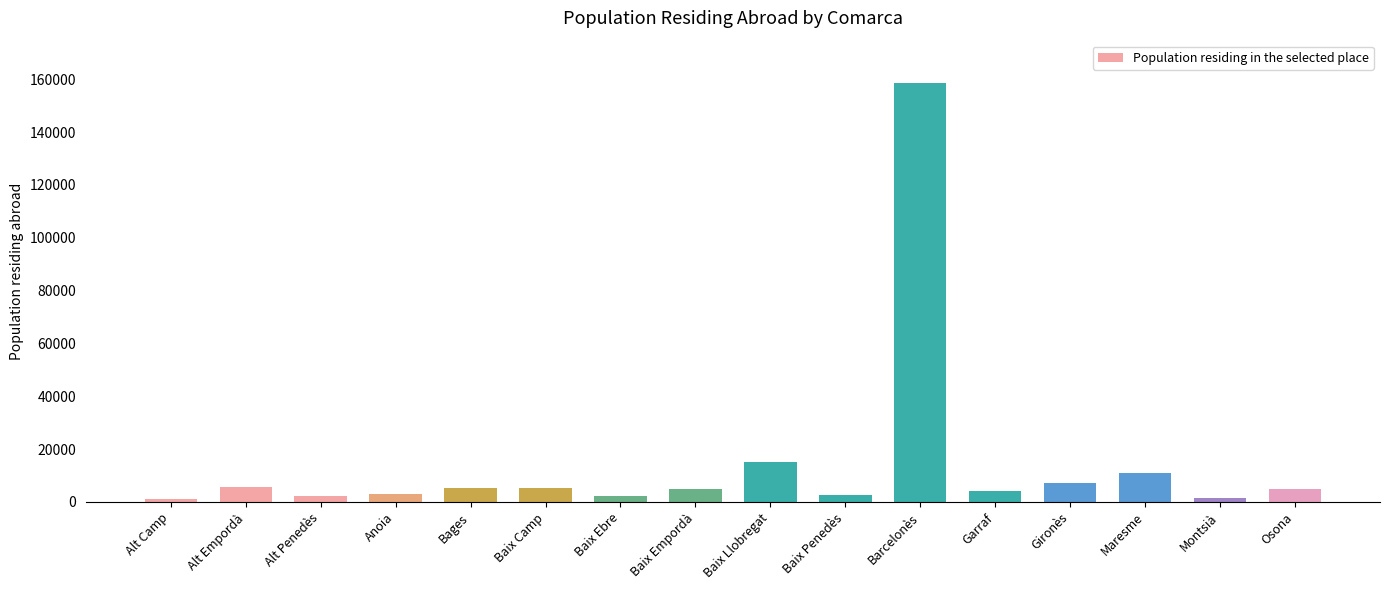

True or false: the data shows 158715 at Barcelonès.

True